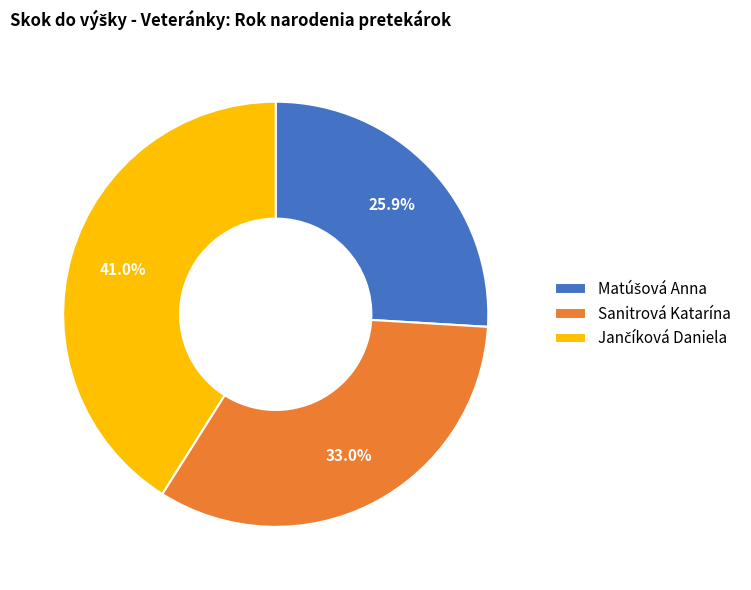

What portion of the pie excludes Sanitrová Katarína?

67.0%